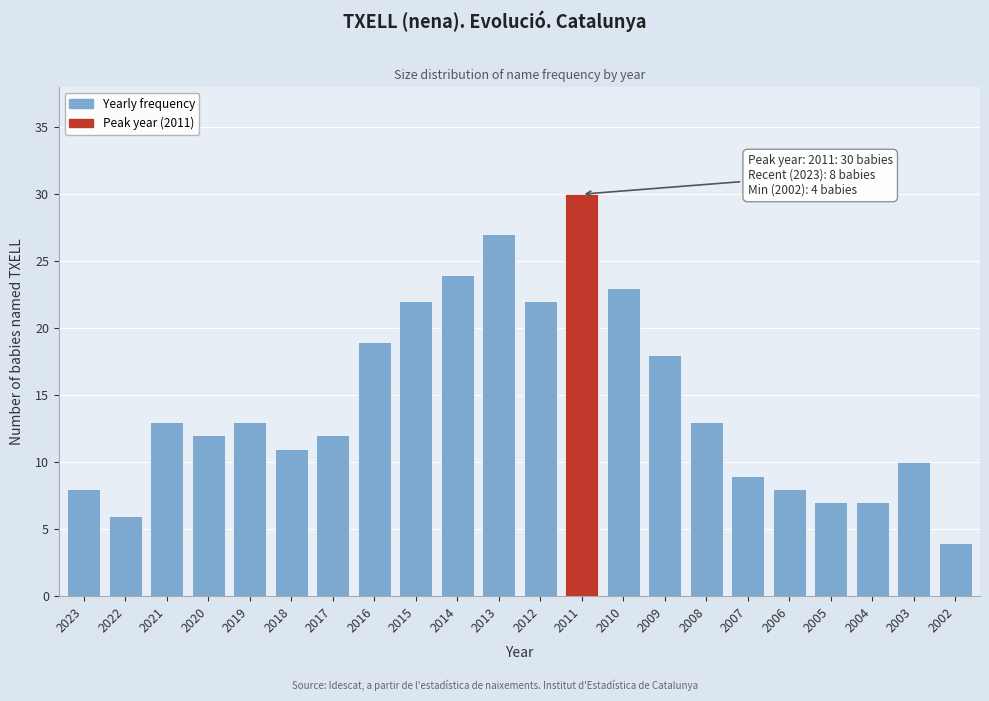

Reading left to right, list all the values displayed in this chart.

2023=8	2022=6	2021=13	2020=12	2019=13	2018=11	2017=12	2016=19	2015=22	2014=24	2013=27	2012=22	2011=30	2010=23	2009=18	2008=13	2007=9	2006=8	2005=7	2004=7	2003=10	2002=4